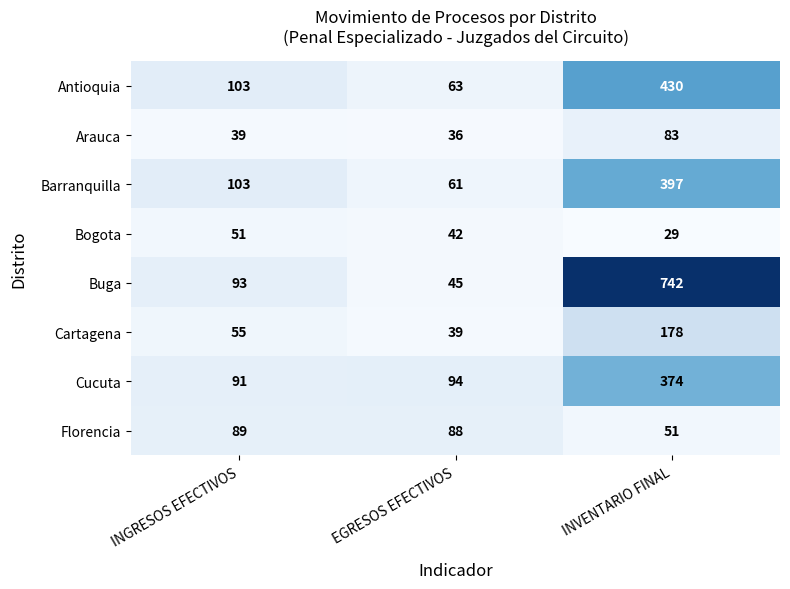

Which category has the lowest value across all series?

INVENTARIO FINAL